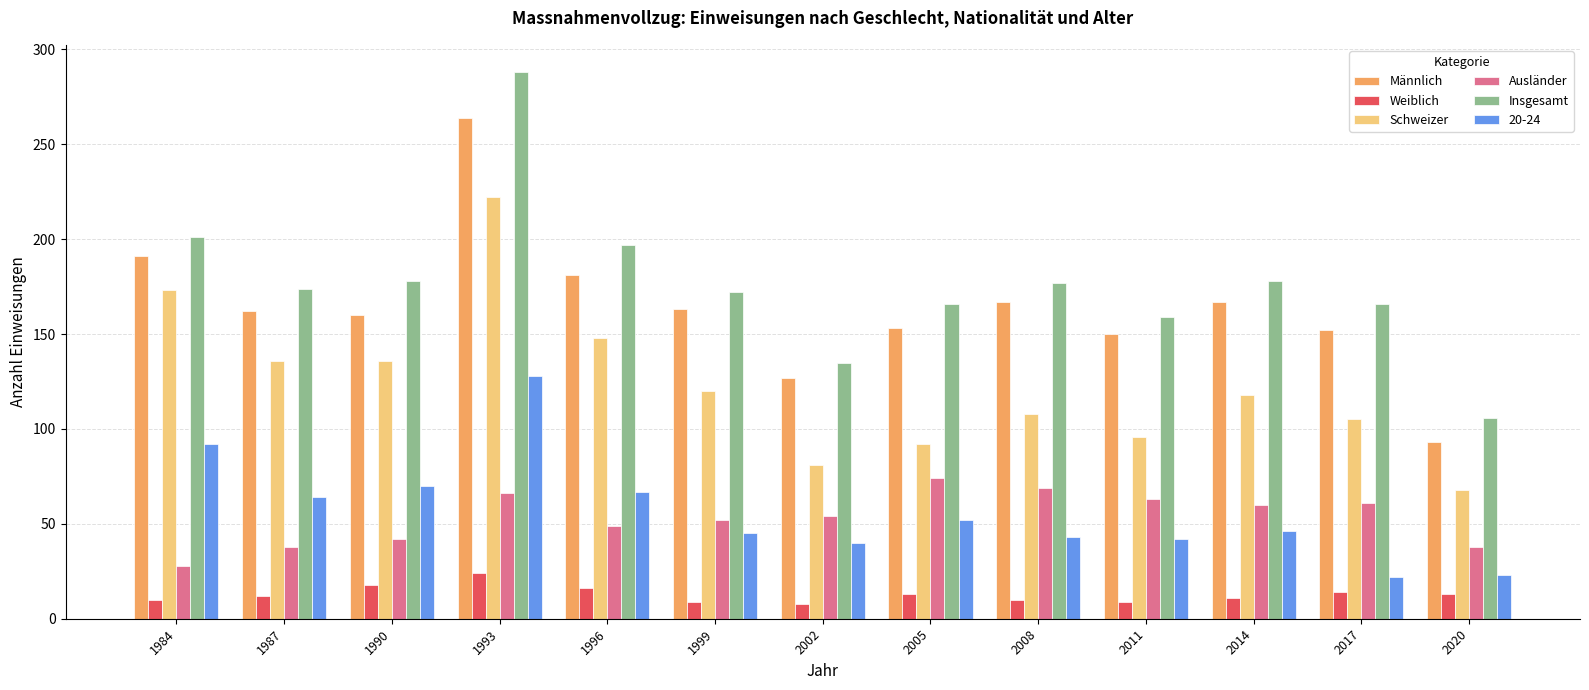

What is the sum of all Ausländer values?

694